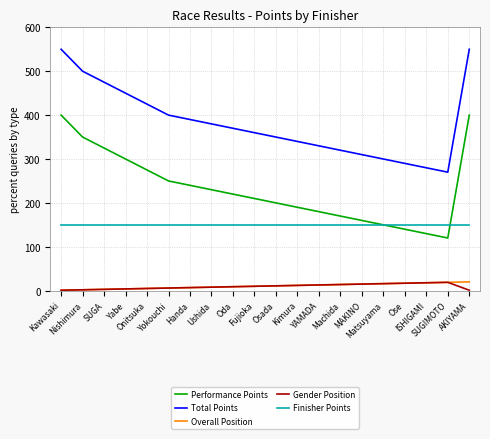

What is the maximum value for Performance Points?

400